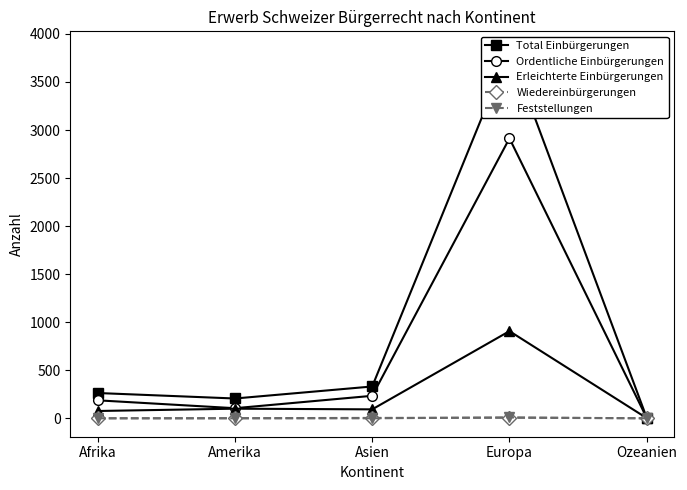

How many lines are shown in the chart?

5